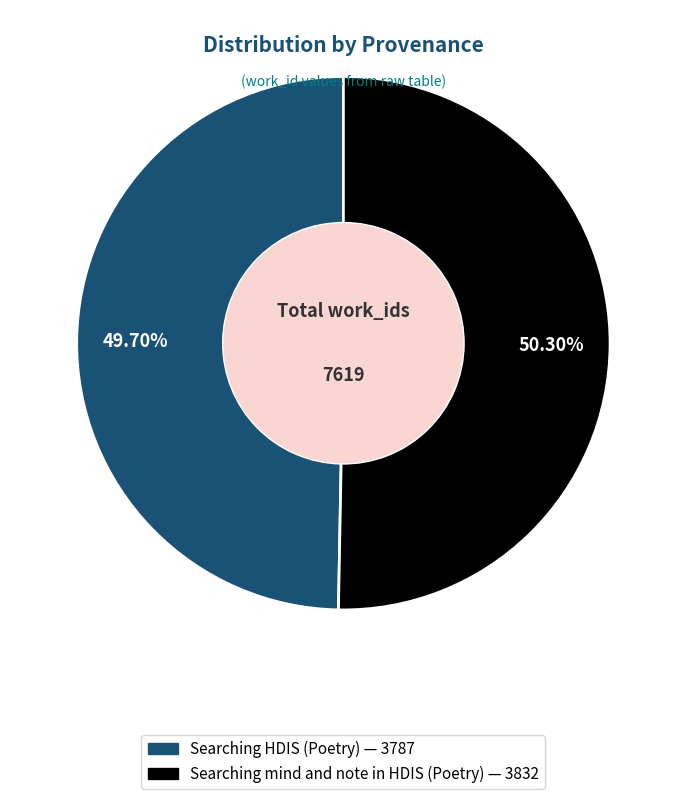

To the nearest percent, what percentage of the pie is Searching HDIS (Poetry)?

50%